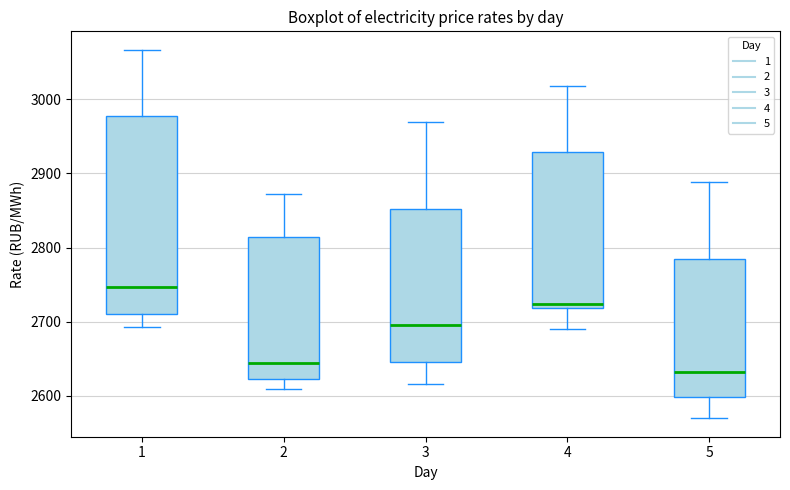

Reading left to right, read every box against the y-axis: the position of its median line, the range the box covers, and the ends of its whiskers. The values are not printed on the chart, so give them approximately, as read against the axis.

1: median 2750, box 2710 to 2980, whiskers 2690 to 3070
2: median 2640, box 2620 to 2810, whiskers 2610 to 2870
3: median 2700, box 2650 to 2850, whiskers 2620 to 2970
4: median 2720 (just above the box's lower edge), box 2720 to 2930, whiskers 2690 to 3020
5: median 2630, box 2600 to 2780, whiskers 2570 to 2890